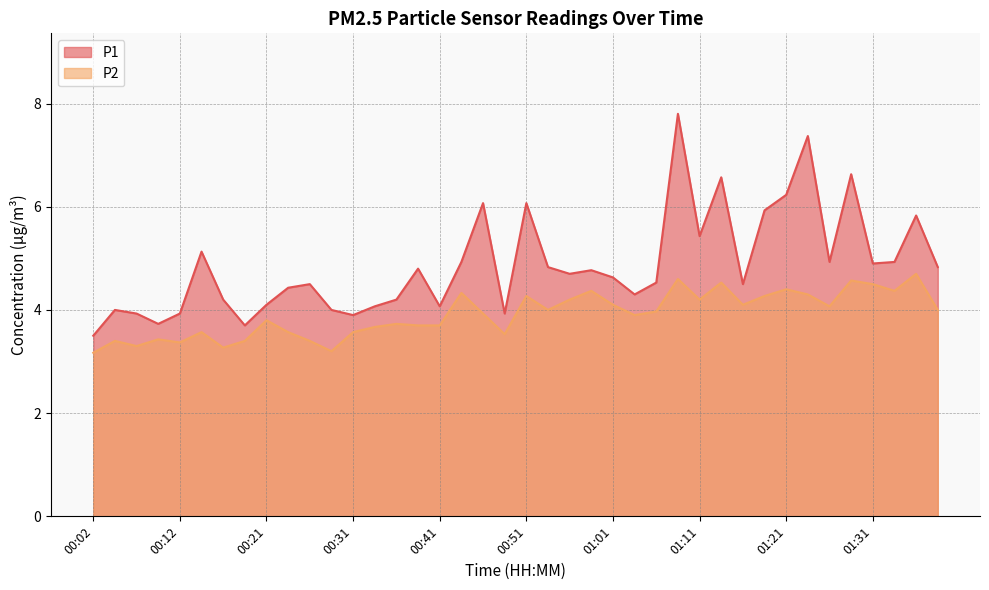

What is the maximum value for P1?

7.8